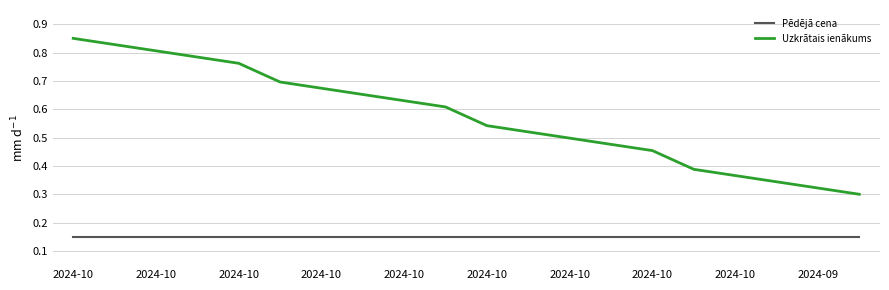

True or false: Uzkrātais ienākums and Pēdējā cena intersect in this chart.

False